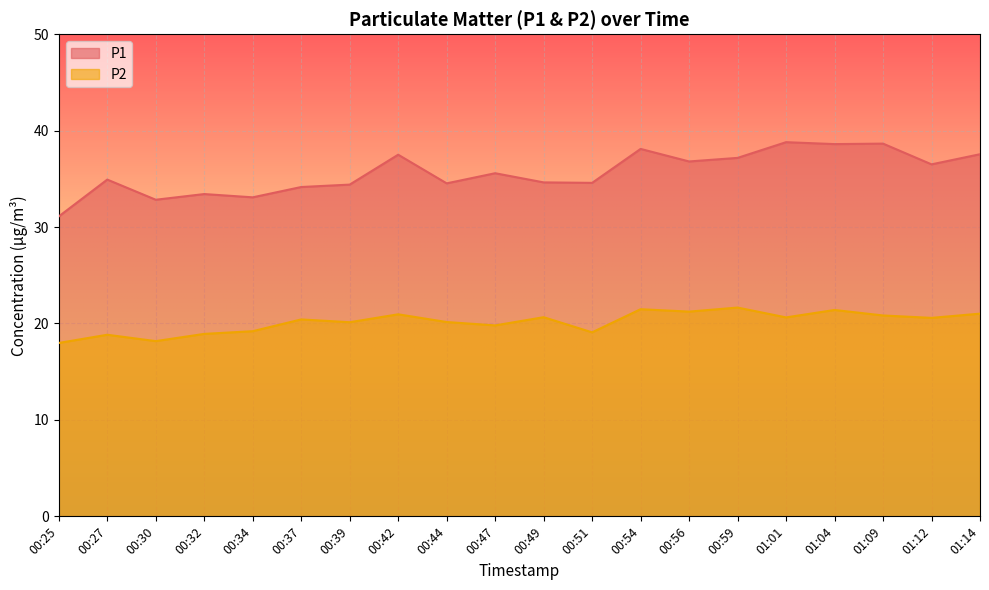

Count the number of categories in the chart.

20